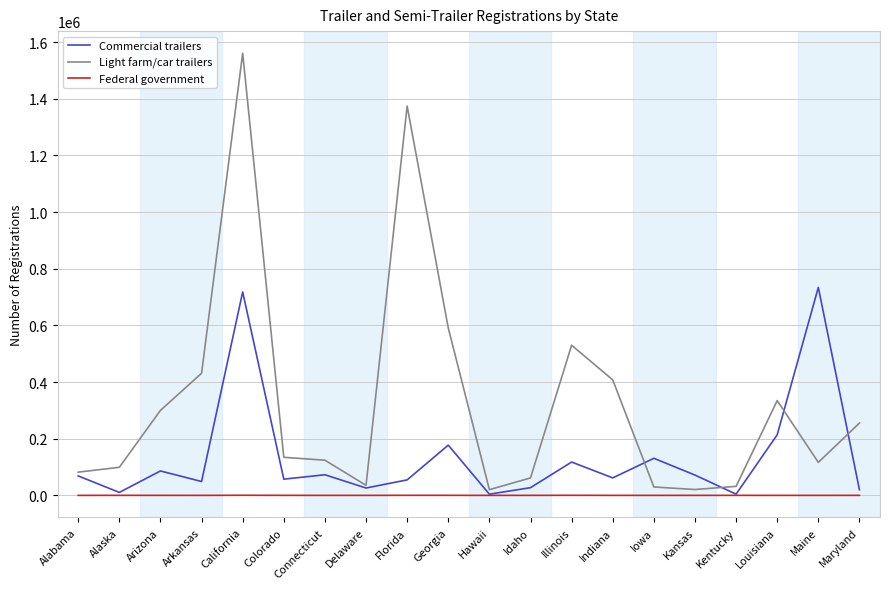

Rank the series at Louisiana from lowest to highest value.

Federal government, Commercial trailers, Light farm/car trailers